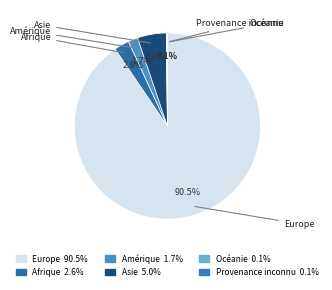

What is the change in value from Europe to Provenance inconnu?

-33175